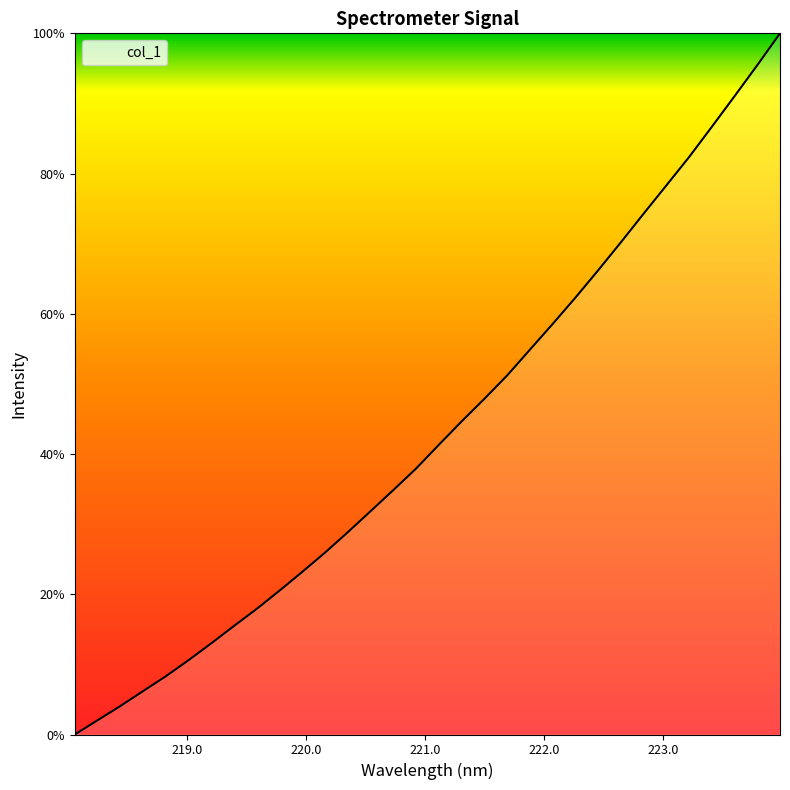

Reading right to left, extract all data points from this chart.

100.0	95.5	91.0	86.7	82.4	78.3	74.3	70.2	66.2	62.3	58.6	54.9	51.2	47.9	44.7	41.3	38.0	34.9	31.9	28.9	26.0	23.2	20.5	17.9	15.5	13.0	10.6	8.3	6.2	4.1	2.0	0.0